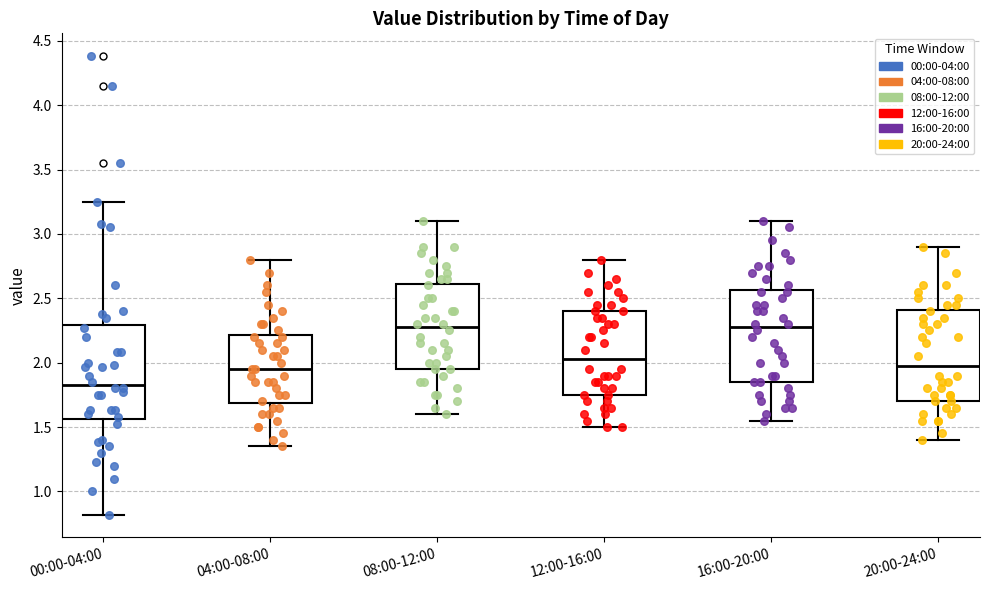

Reading left to right, transcribe this box plot: for each box, give where its median line is, the range the box spans, and where its two whiskers end, as read against the y-axis. The values are not printed on the chart, so give them approximately, as read against the axis.

00:00-04:00: median 1.85, box 1.55 to 2.30, whiskers 0.80 to 3.25
04:00-08:00: median 1.95, box 1.70 to 2.20, whiskers 1.35 to 2.80
08:00-12:00: median 2.30, box 1.95 to 2.60, whiskers 1.60 to 3.10
12:00-16:00: median 2.05, box 1.75 to 2.40, whiskers 1.50 to 2.80
16:00-20:00: median 2.30, box 1.85 to 2.55, whiskers 1.55 to 3.10
20:00-24:00: median 2.00, box 1.70 to 2.40, whiskers 1.40 to 2.90